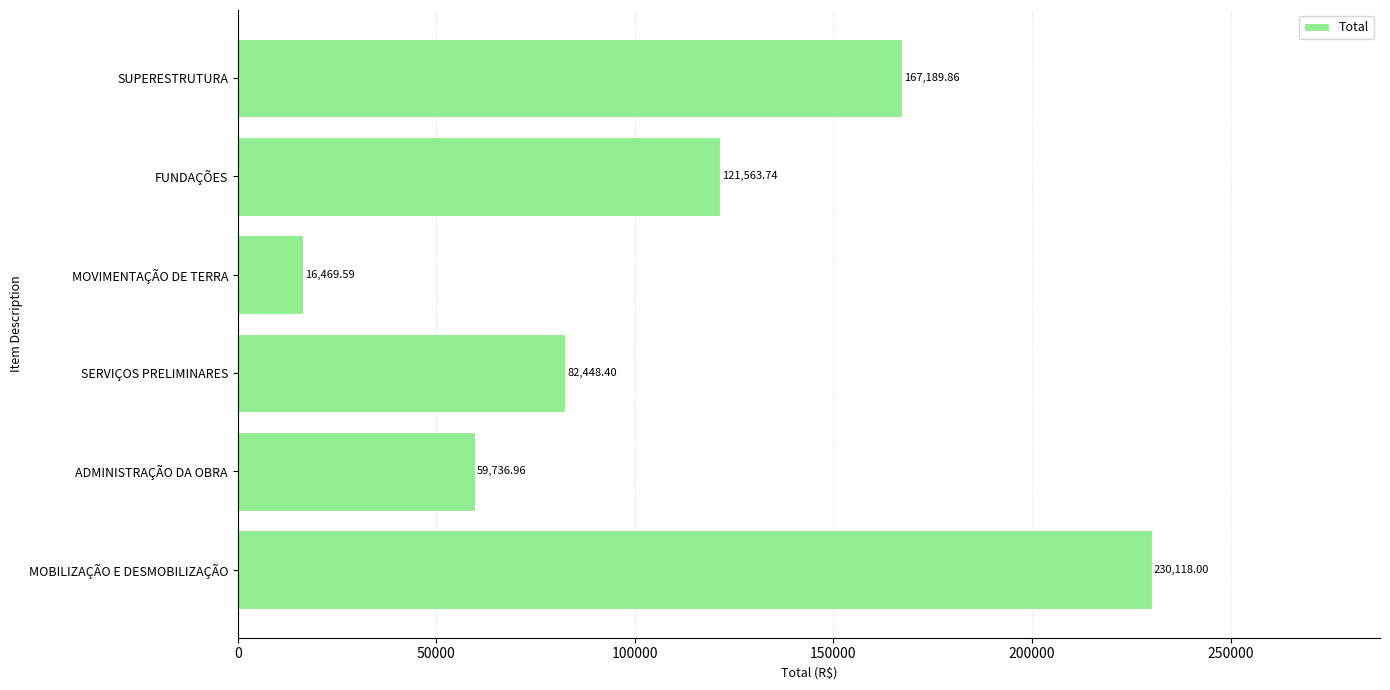

What is the difference between the maximum and minimum values?

213648.4